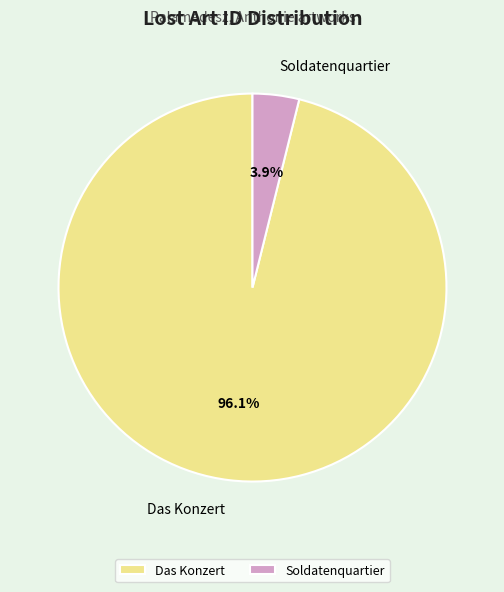

To the nearest percent, what percentage of the pie is Das Konzert?

96%